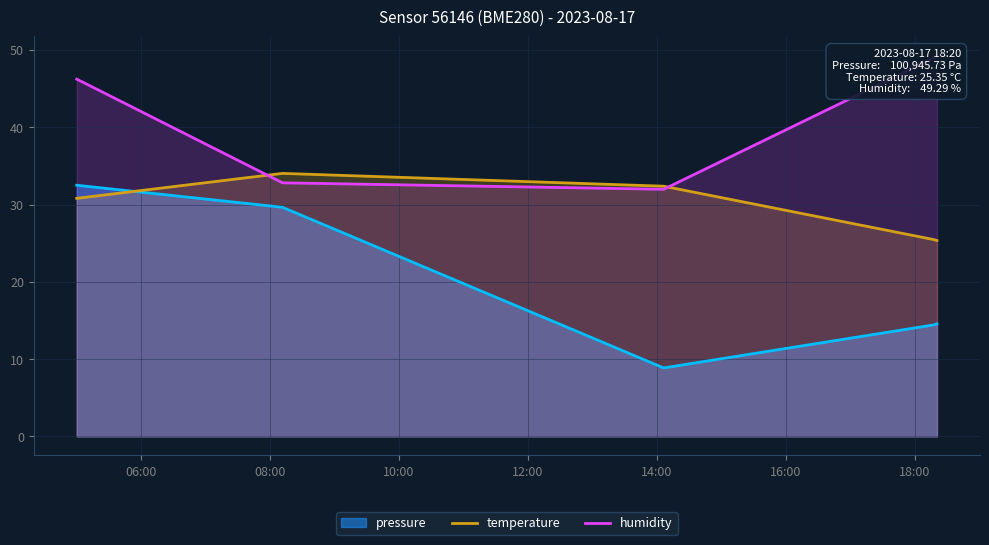

What is the highest value of the pressure series?

32.5